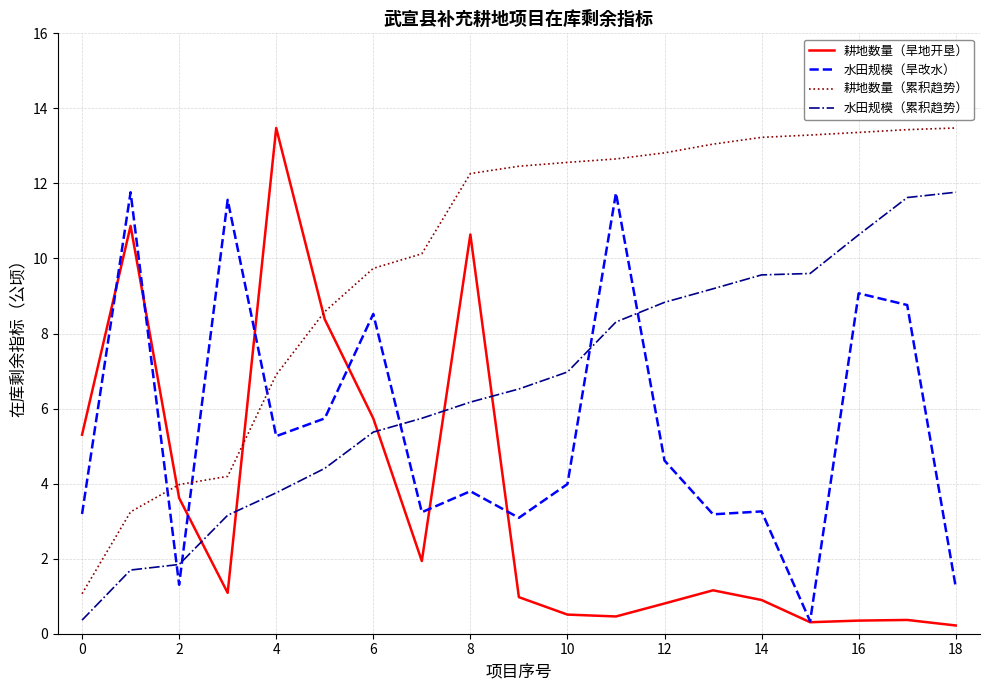

Which series has the largest range (max minus min)?

耕地数量（旱地开垦）